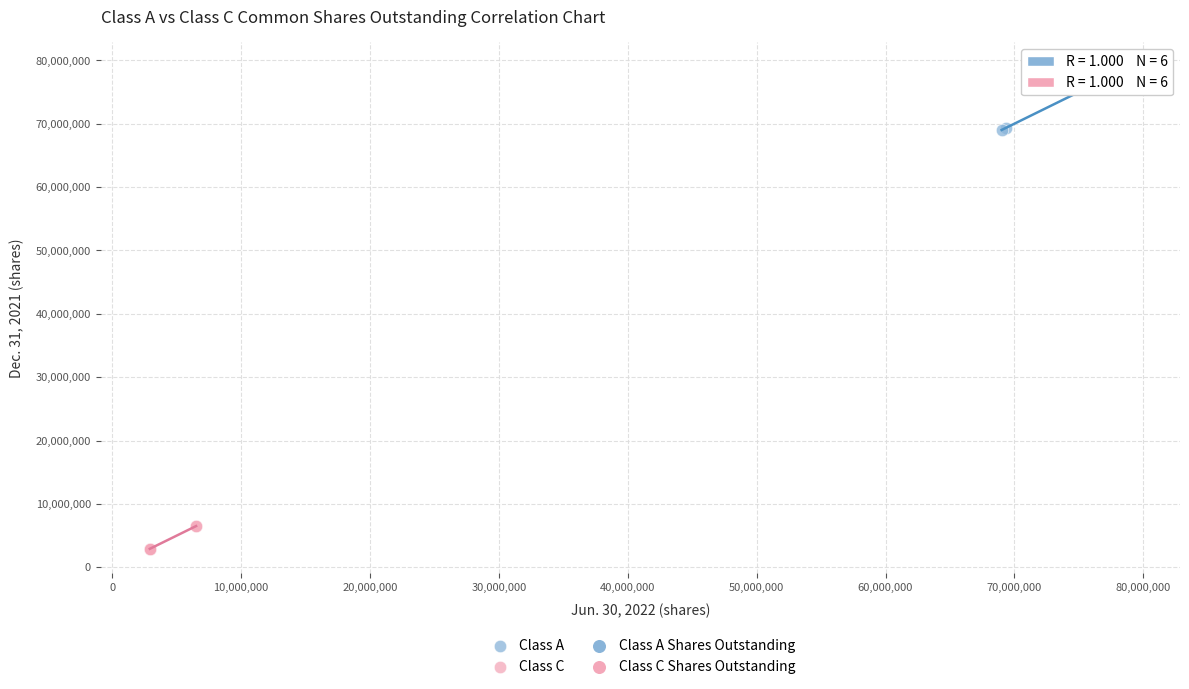

Which series contains the highest Y value?

Class A